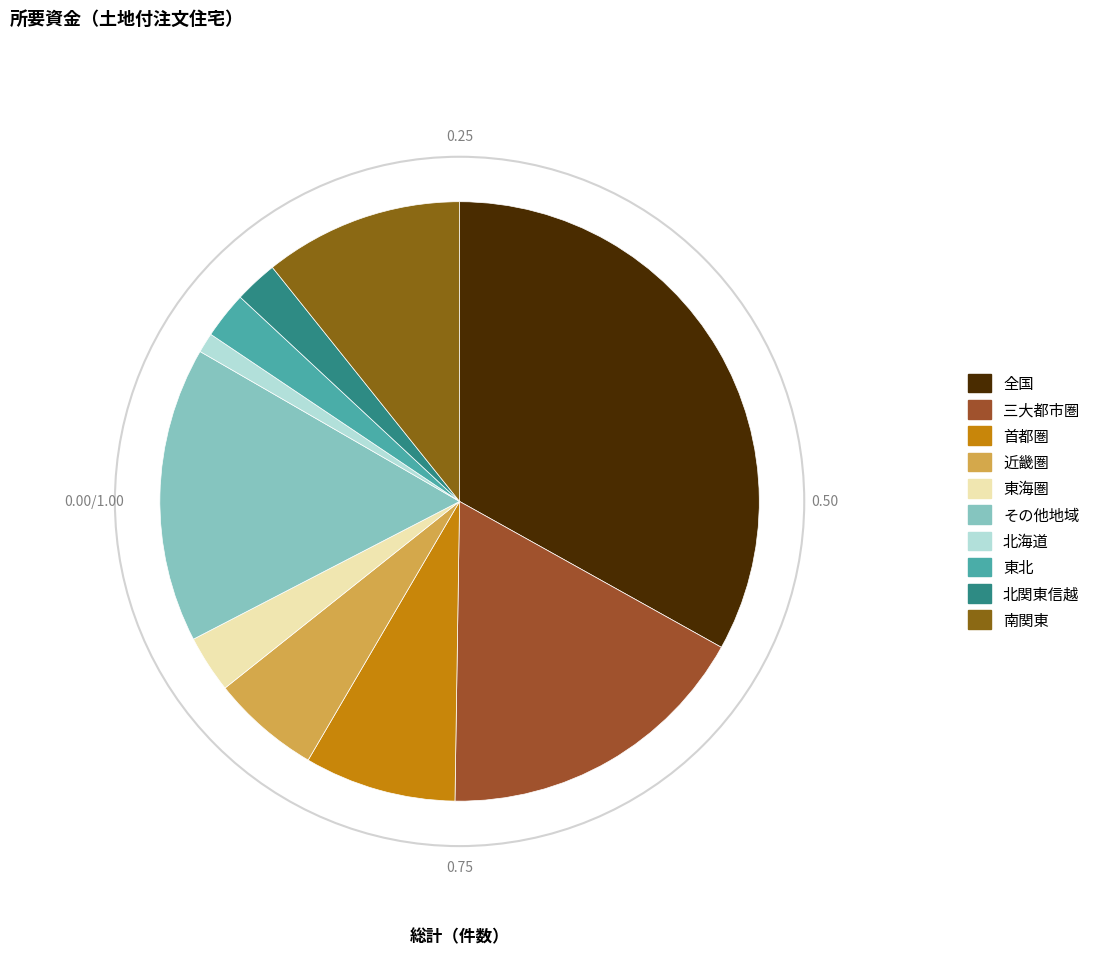

How many segments does this pie chart have?

10